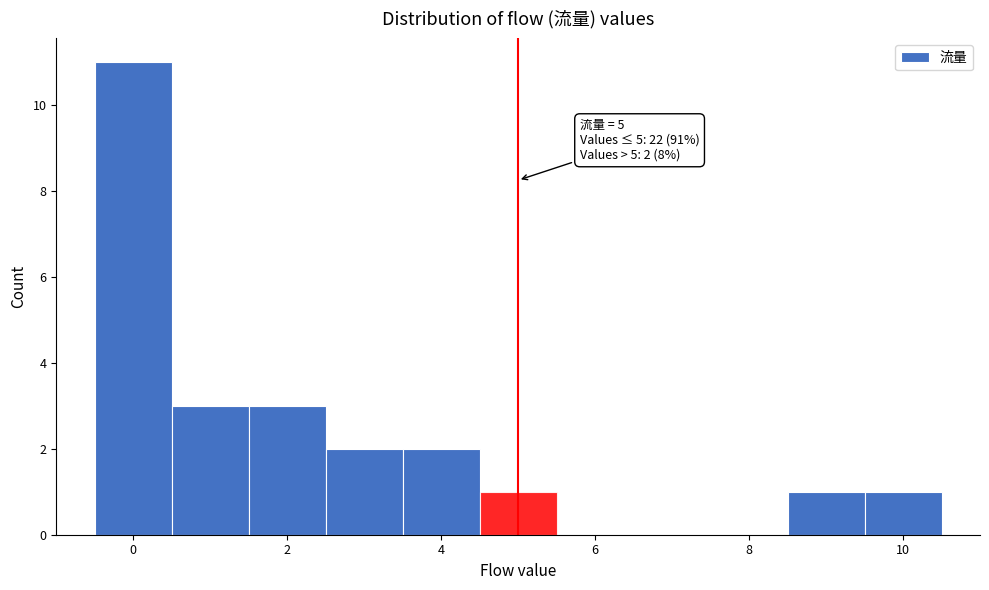

Which range on the x-axis has the tallest bar?

-0.5 to 0.5